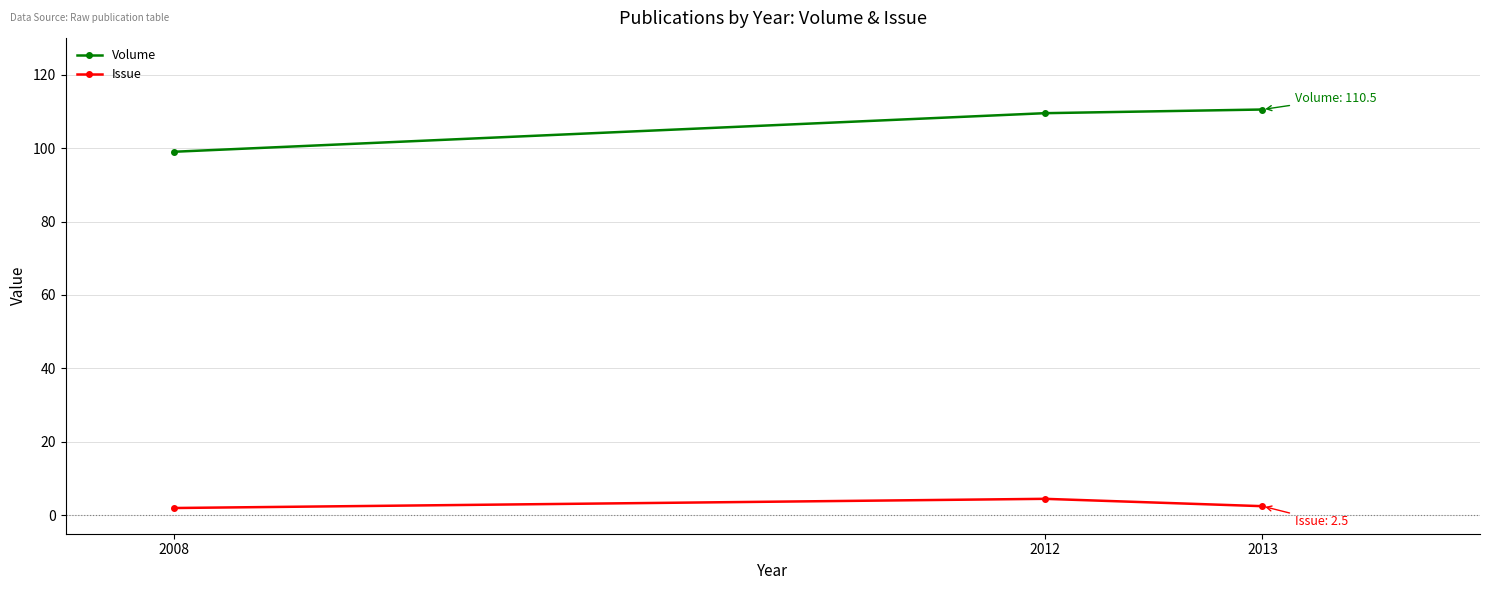

What is the total value across all series at 2012?

114.0